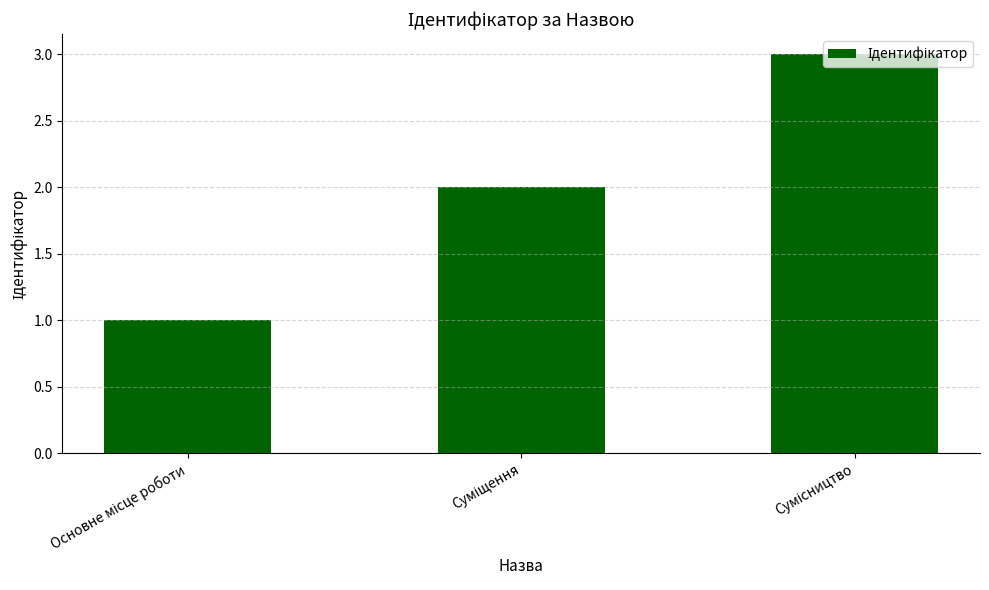

What is the greatest value displayed?

3